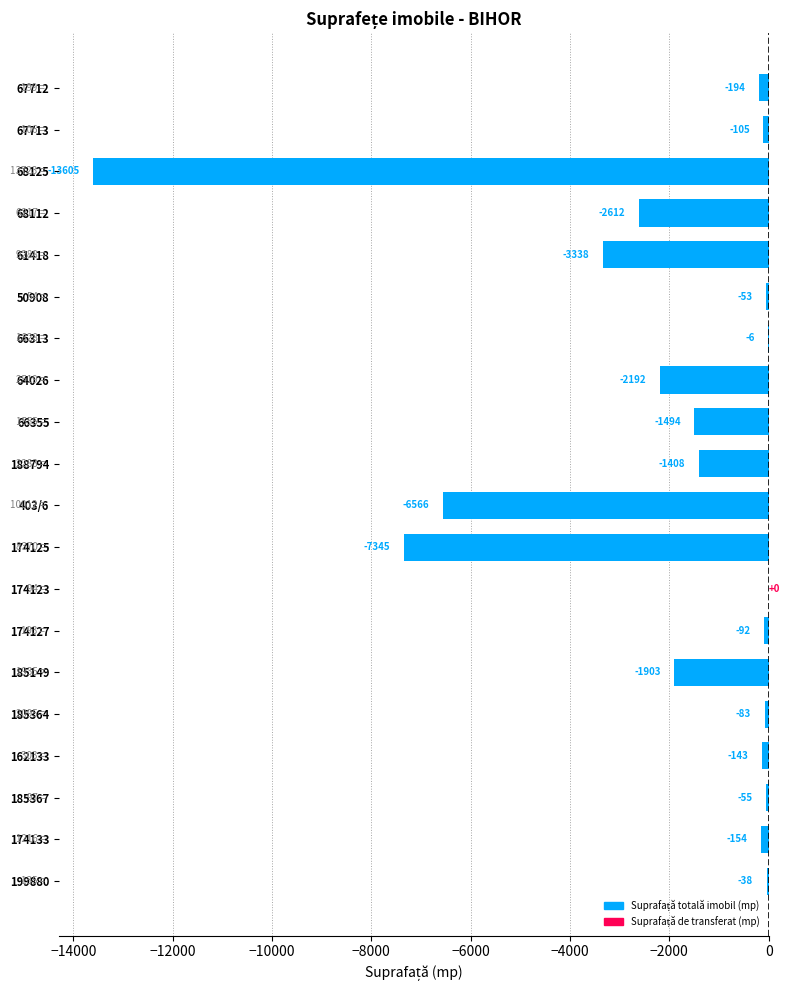

At which category does the chart reach its peak across all series?

174123